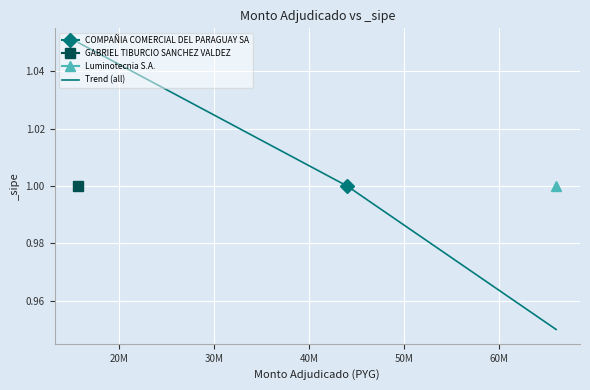

Does the chart display data point markers on the line(s)?

No